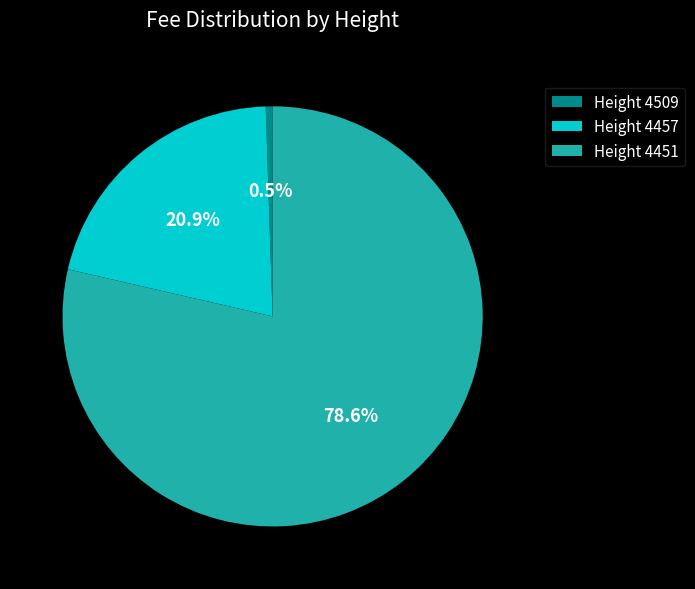

What is the smallest slice in the pie chart?

Height 4509